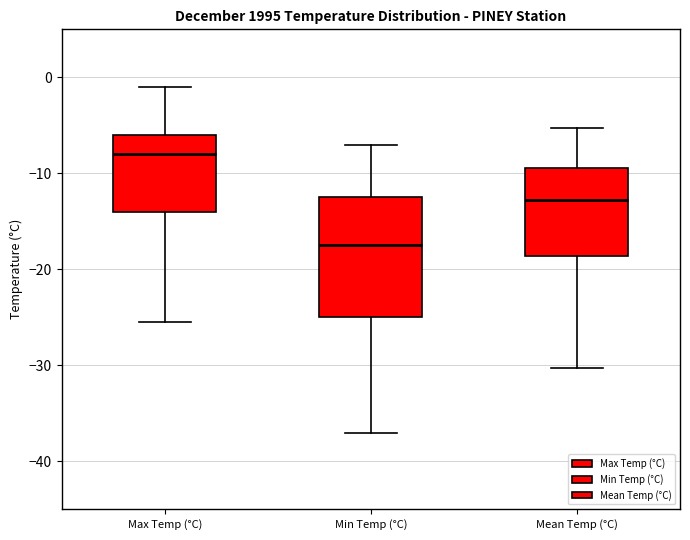

Which box's median line is the lowest?

Min Temp (°C)